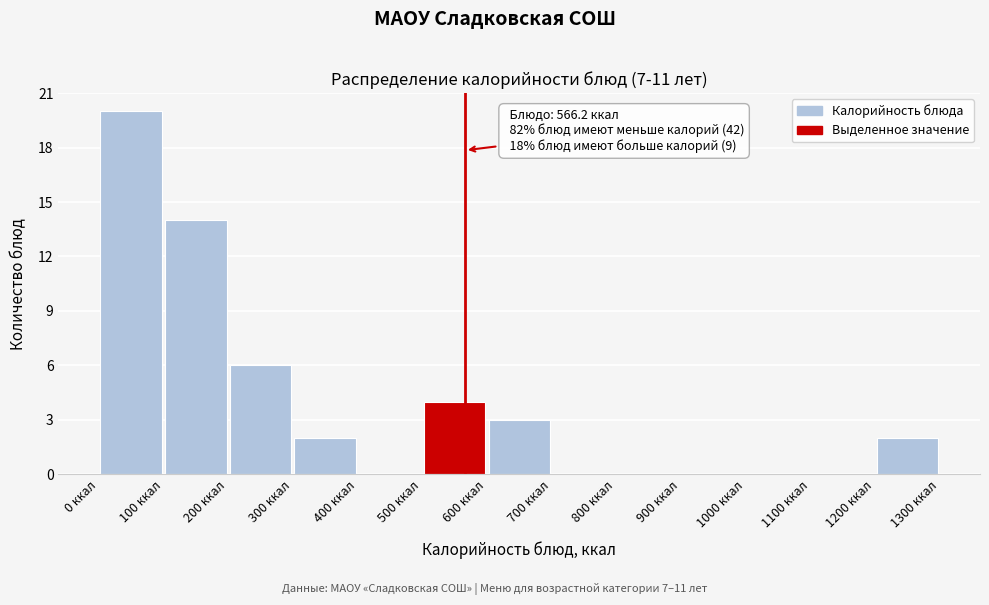

Over which range of the x-axis is the bar tallest?

0 to 100